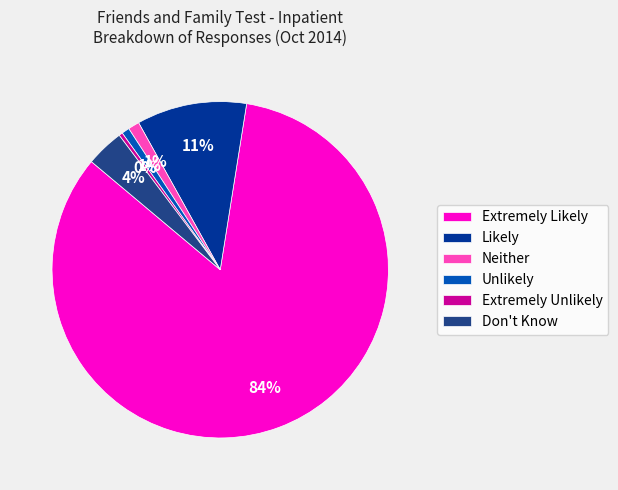

The Unlikely slice represents 1% of the pie. True or false?

True